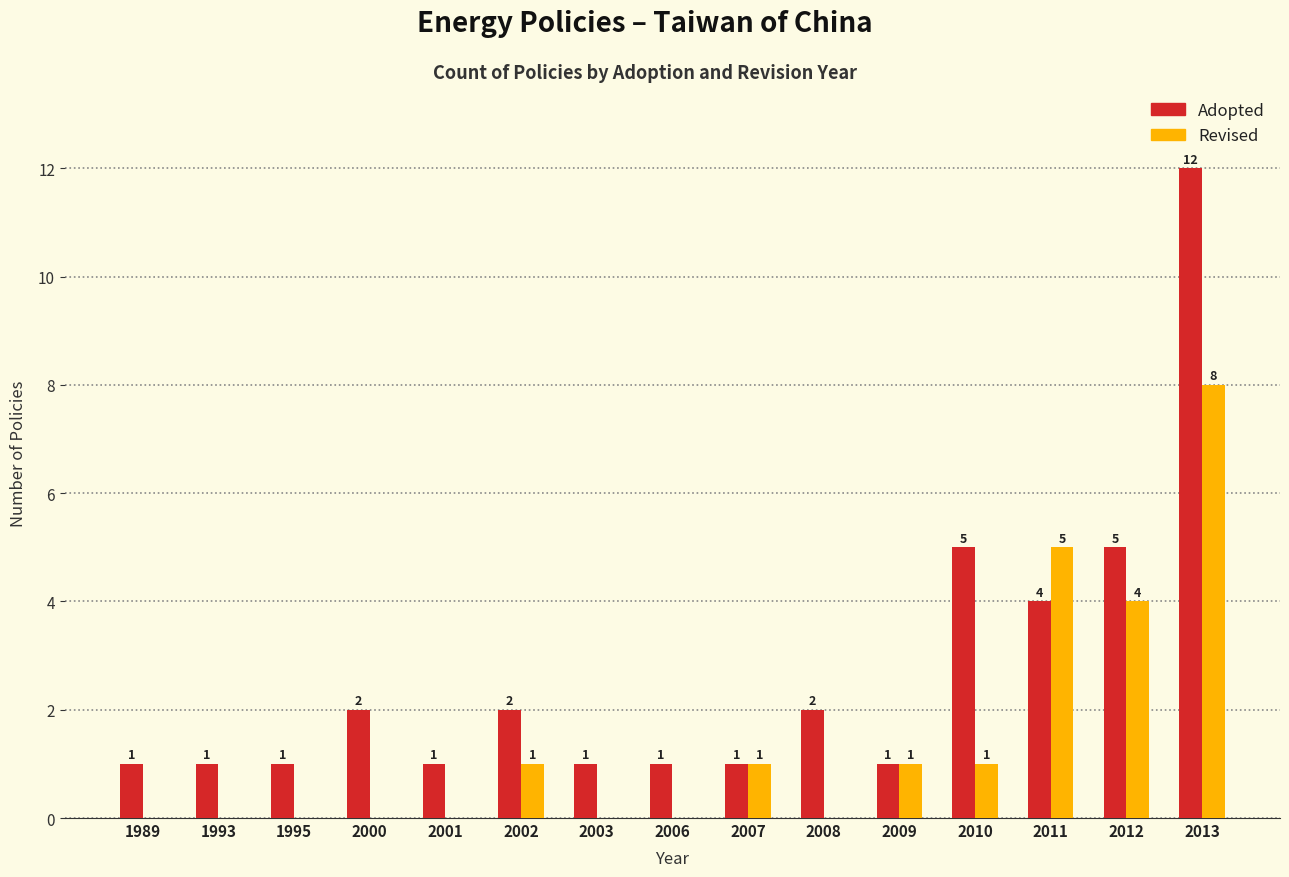

What is the maximum value for Revised?

8